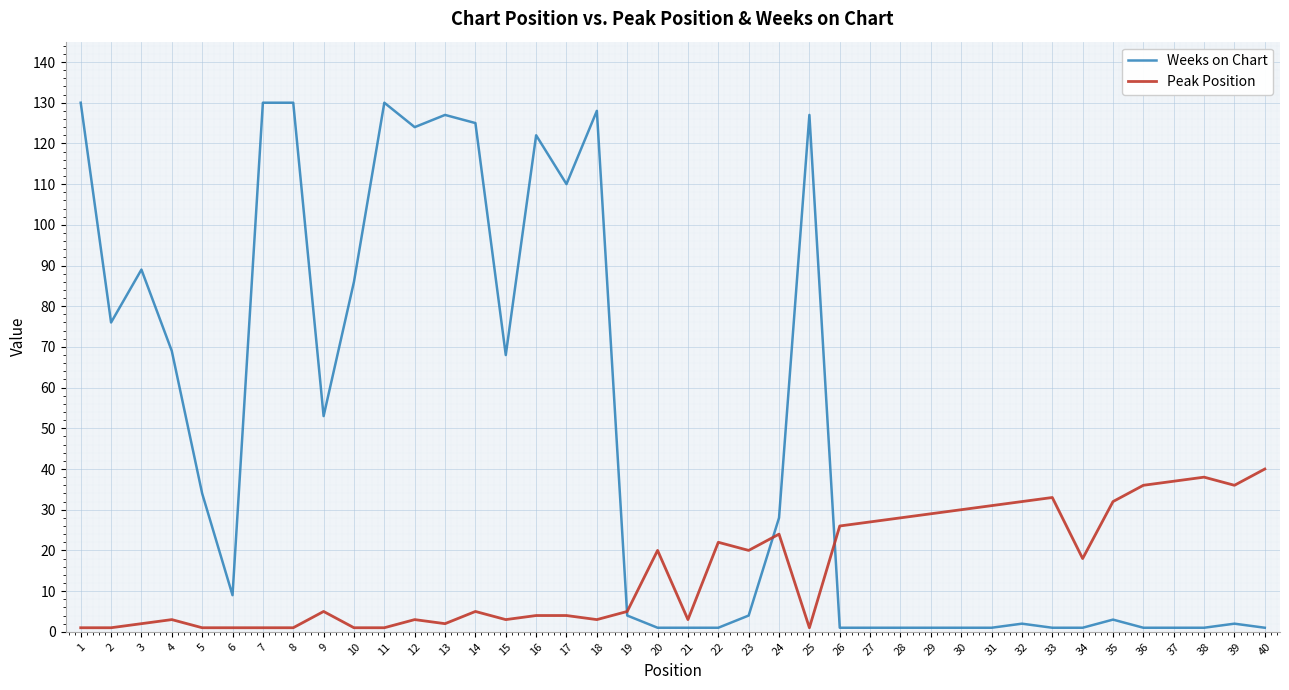

What is the greatest value displayed?

130